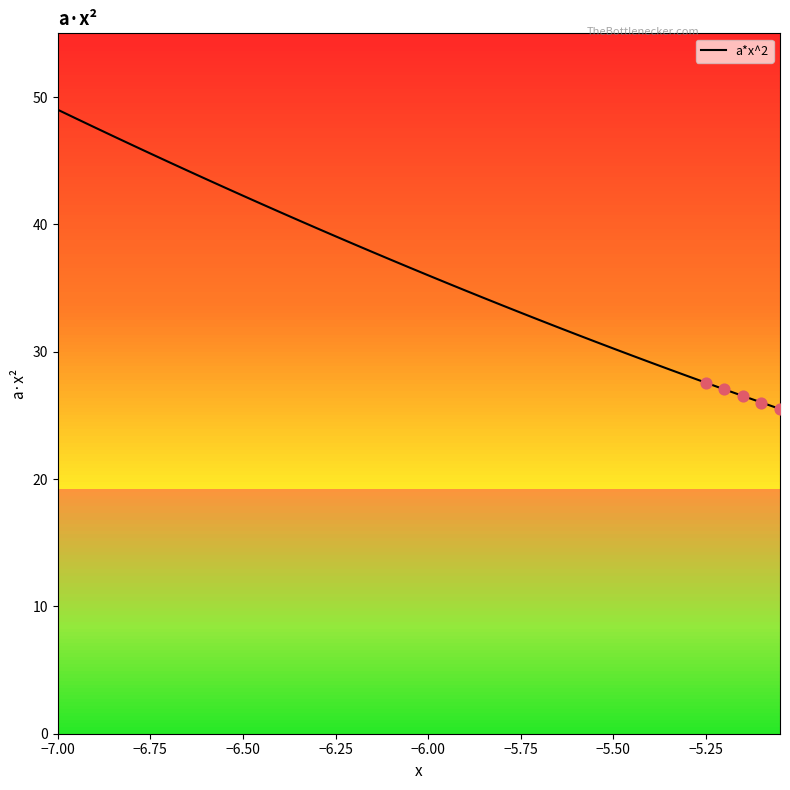

What is the difference between the maximum and minimum values?

23.5